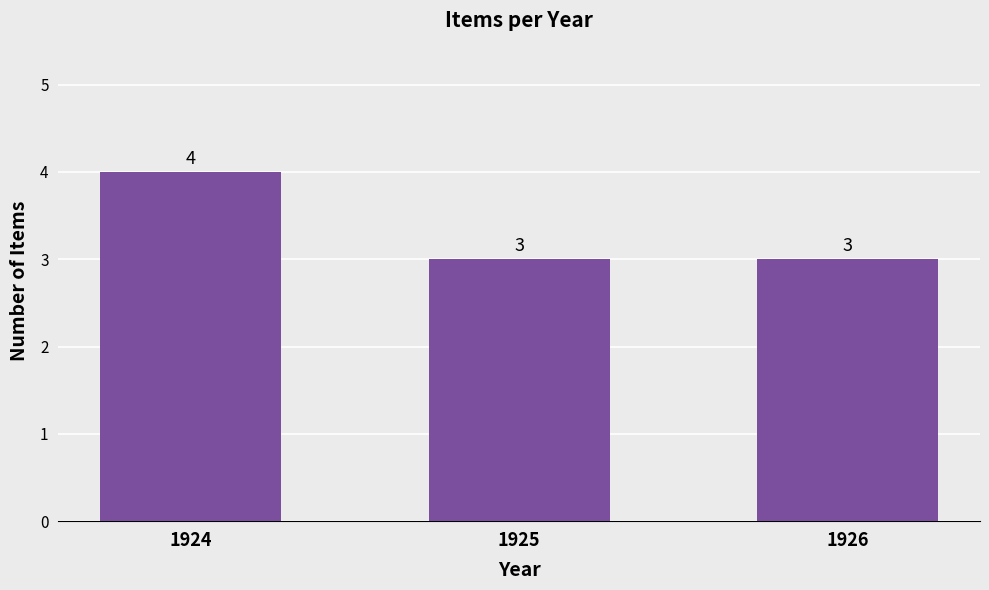

What is the value of the 2nd bar from the left?

3